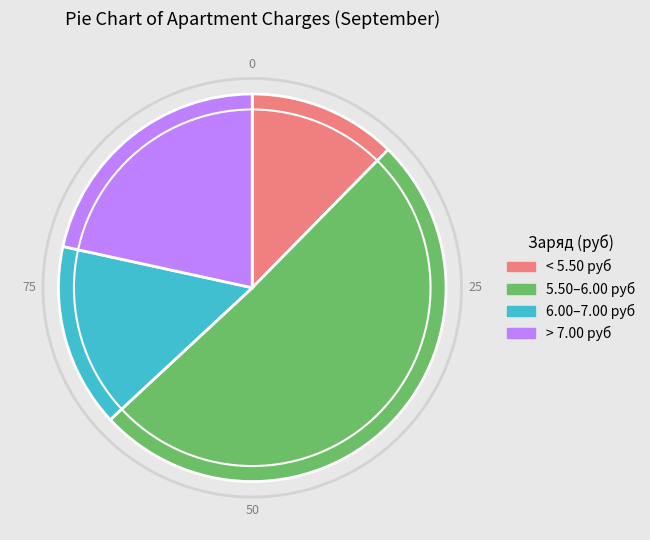

The > 7.00 руб slice represents 22% of the pie. True or false?

True